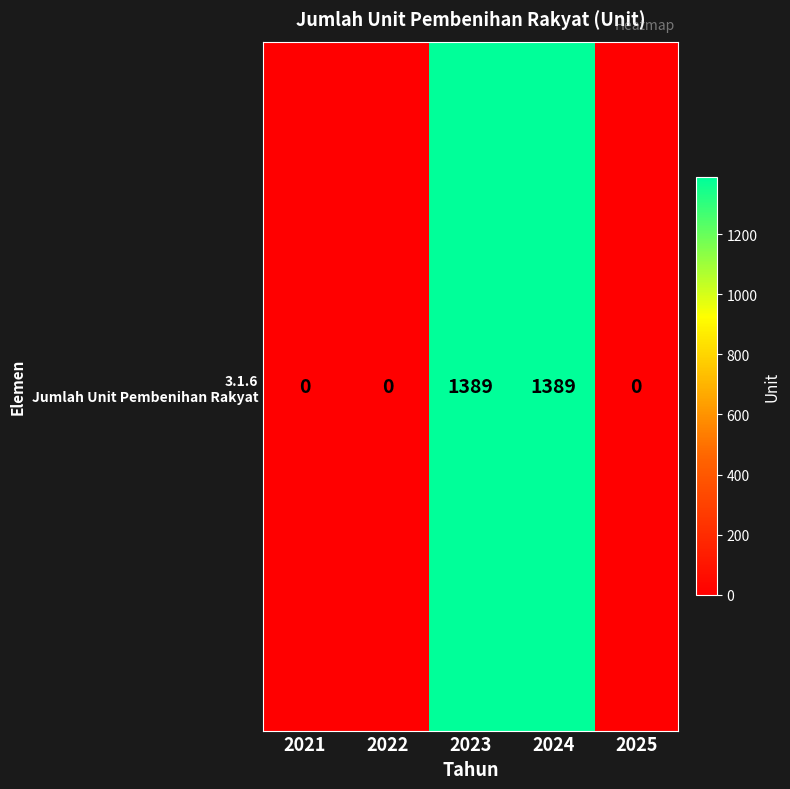

The value at 2021 is -558. True or false?

False